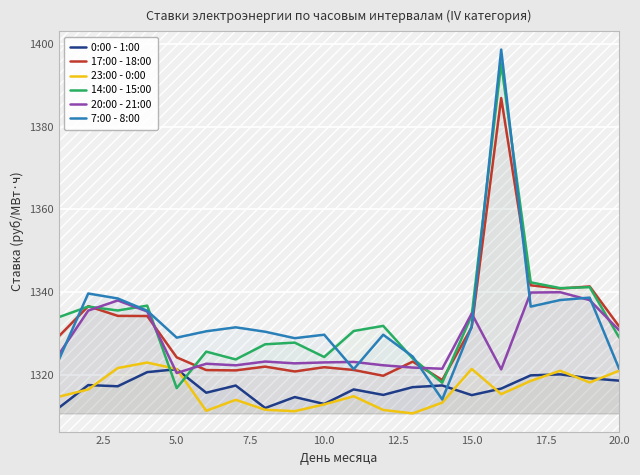

The 7:00 - 8:00 series shows 2110.5 at 15.0. True or false?

False